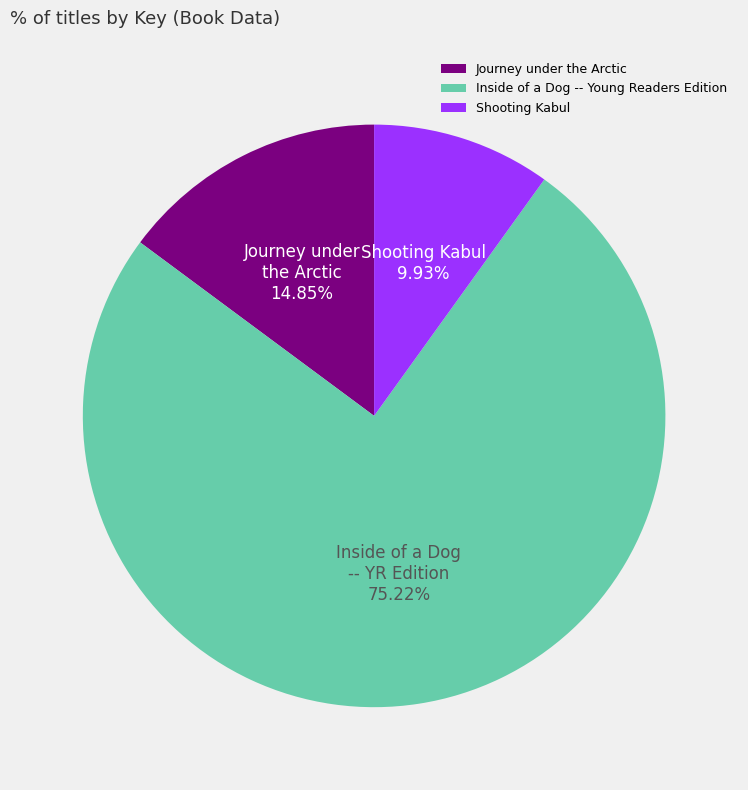

Count the number of slices in the pie.

3